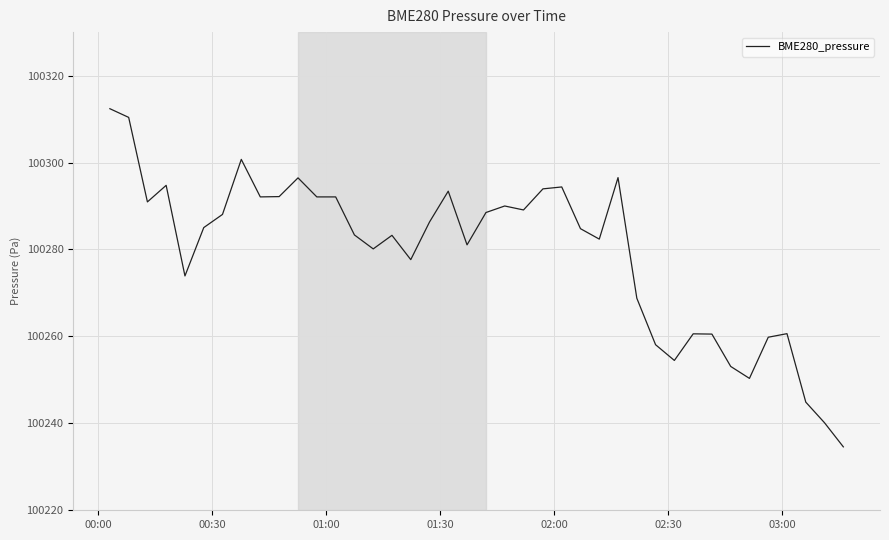

What is the smallest value displayed?

100234.6